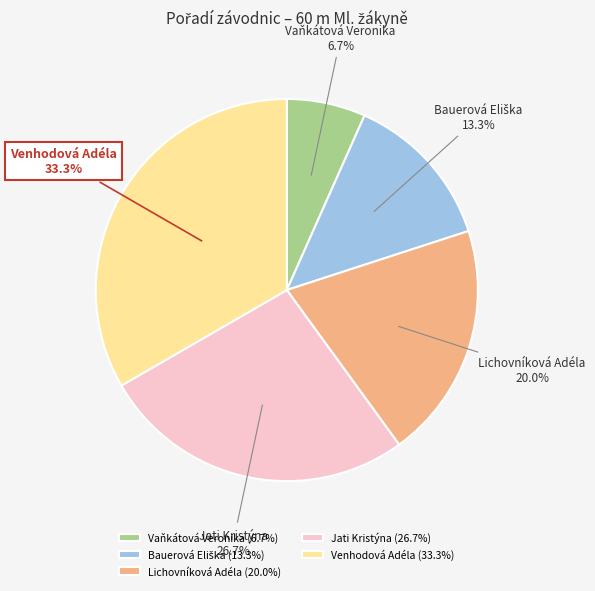

Combined, do Jati Kristýna and Lichovníková Adéla account for over 50%?

No